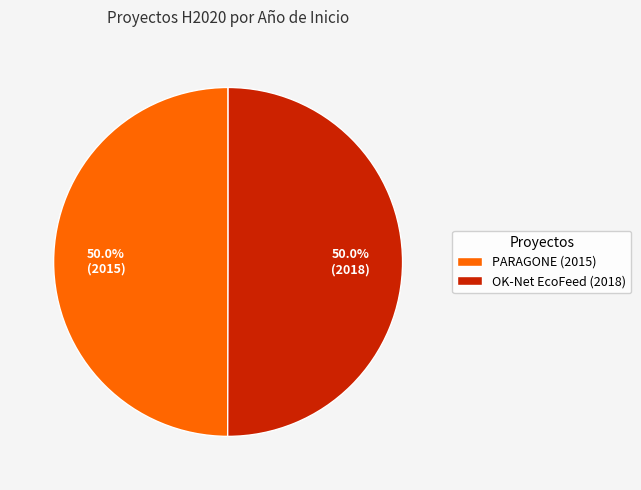

What is the total percentage of PARAGONE (2015) and OK-Net EcoFeed (2018)?

100.0%